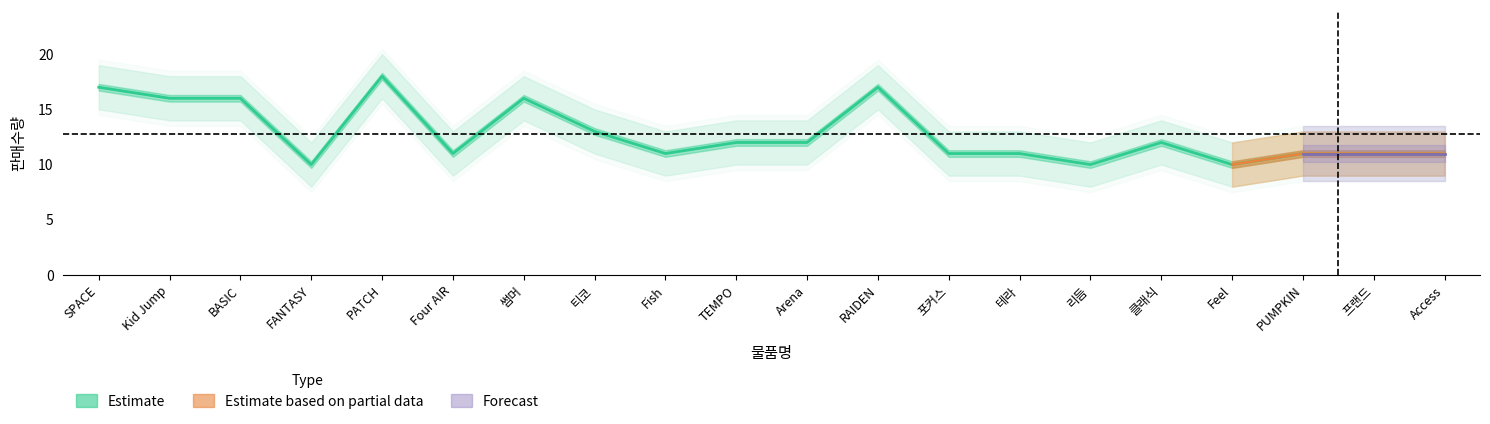

What position from the right is Access?

1